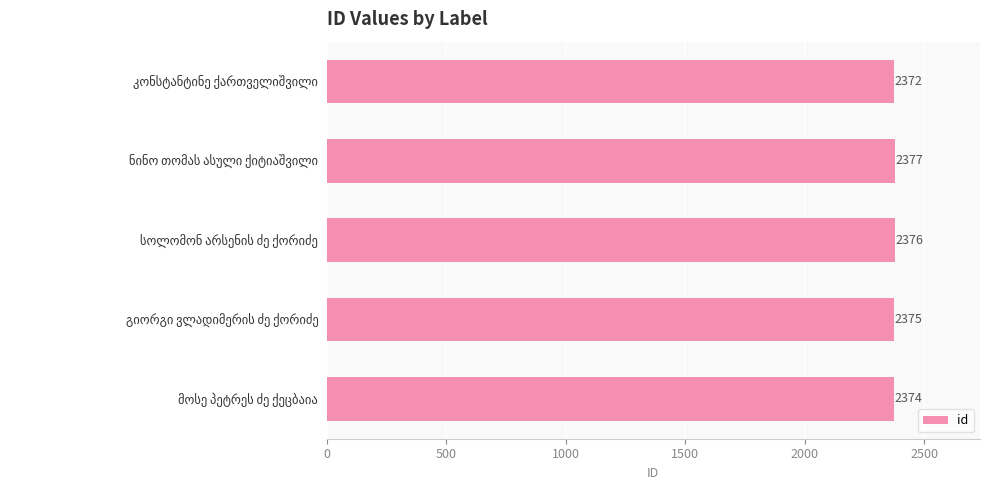

What is the average value?

2375